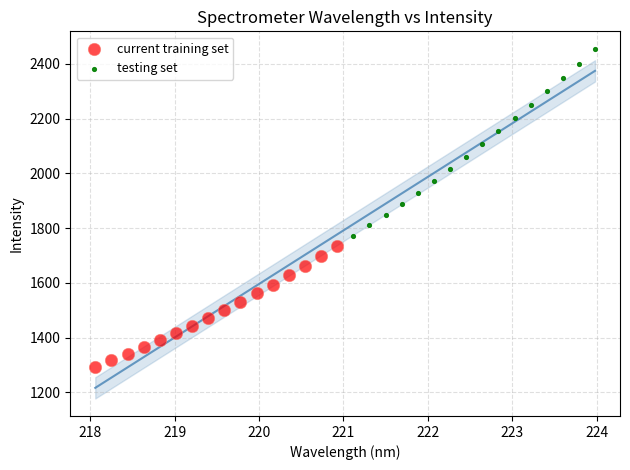

Which series contains the highest Y value?

testing set